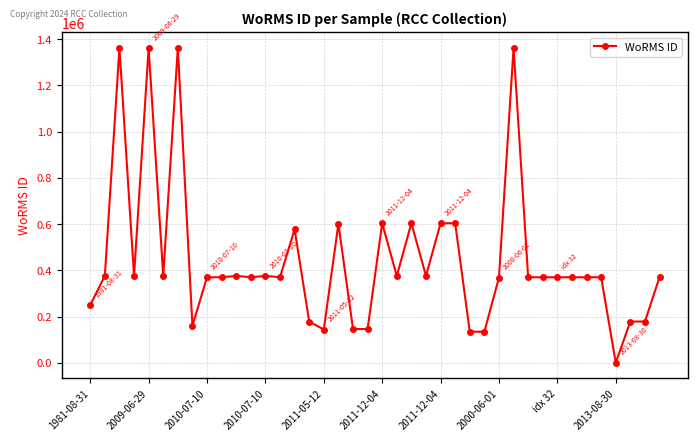

What is the greatest value displayed?

1361157